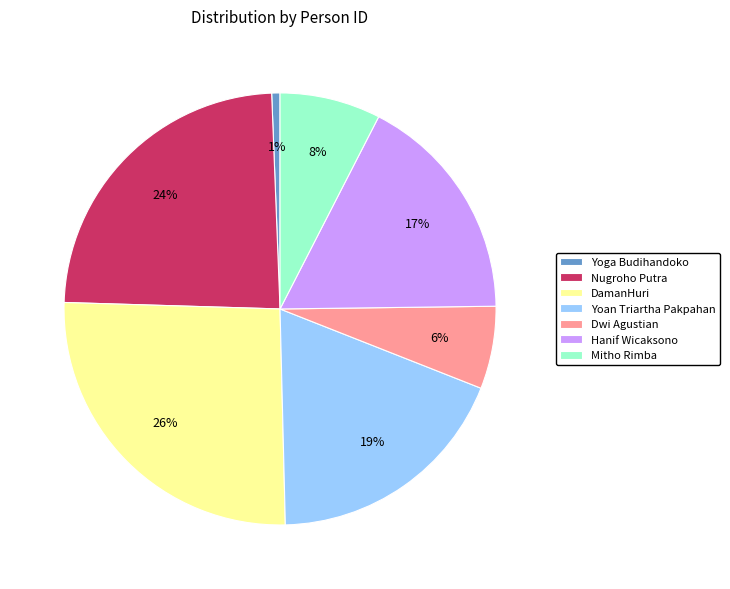

To the nearest percent, what percentage of the pie is Nugroho Putra?

24%